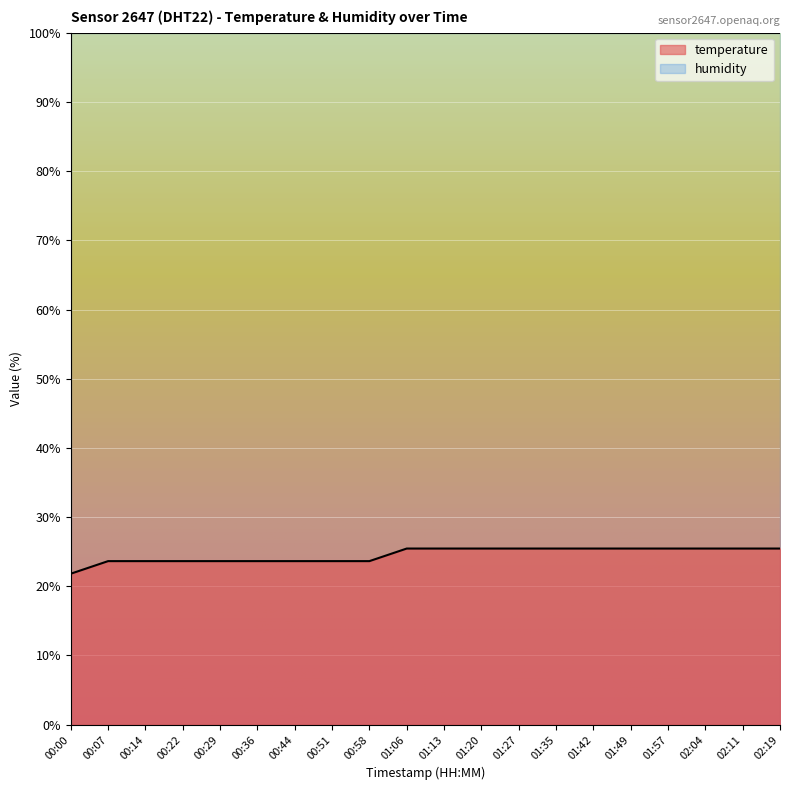

Reading right to left, transcribe all the data shown in this chart.

25.5	25.5	25.5	25.5	25.5	25.5	25.5	25.5	25.5	25.5	25.5	23.6	23.6	23.6	23.6	23.6	23.6	23.6	23.6	21.8